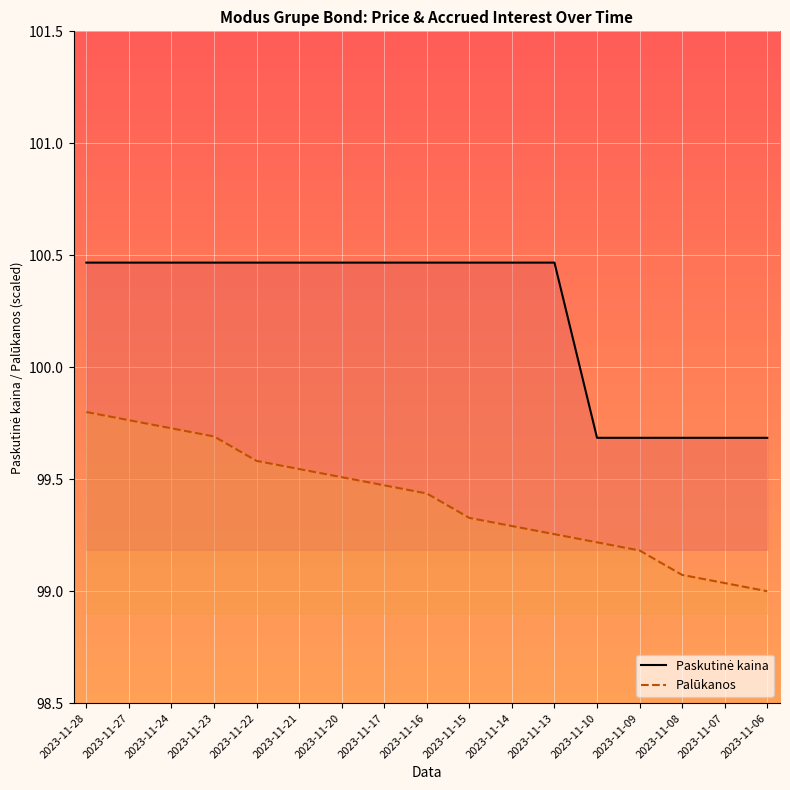

What is the maximum value for Palūkanos?

99.8